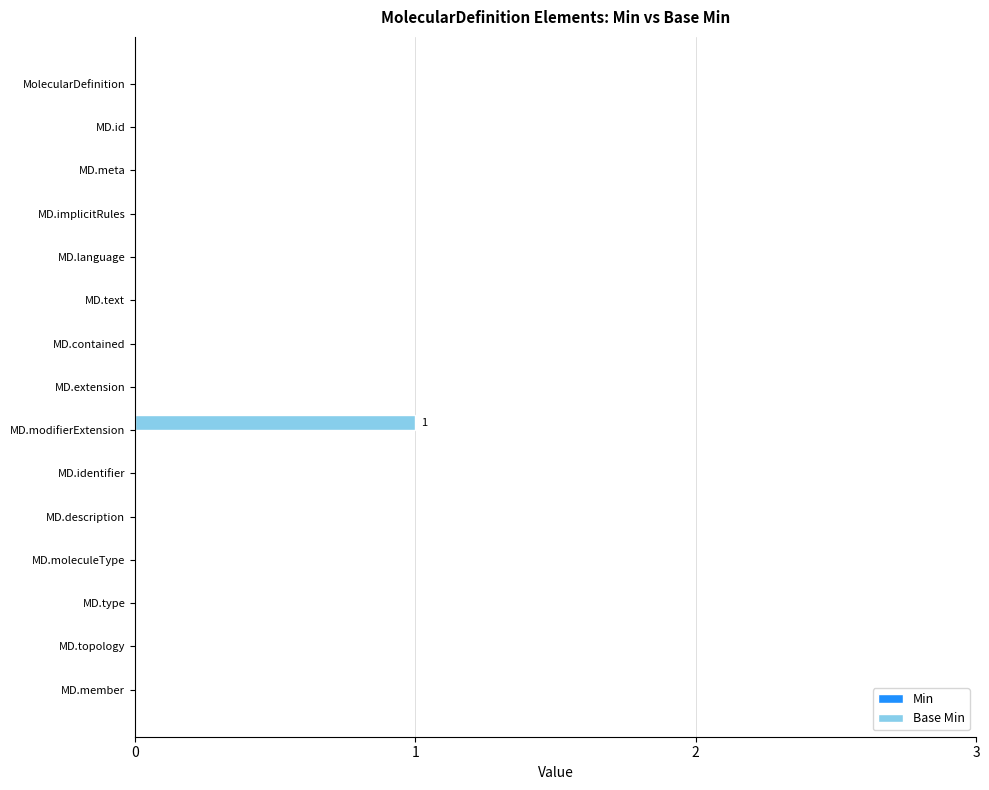

True or false: the data shows -1 at MD.topology.

False